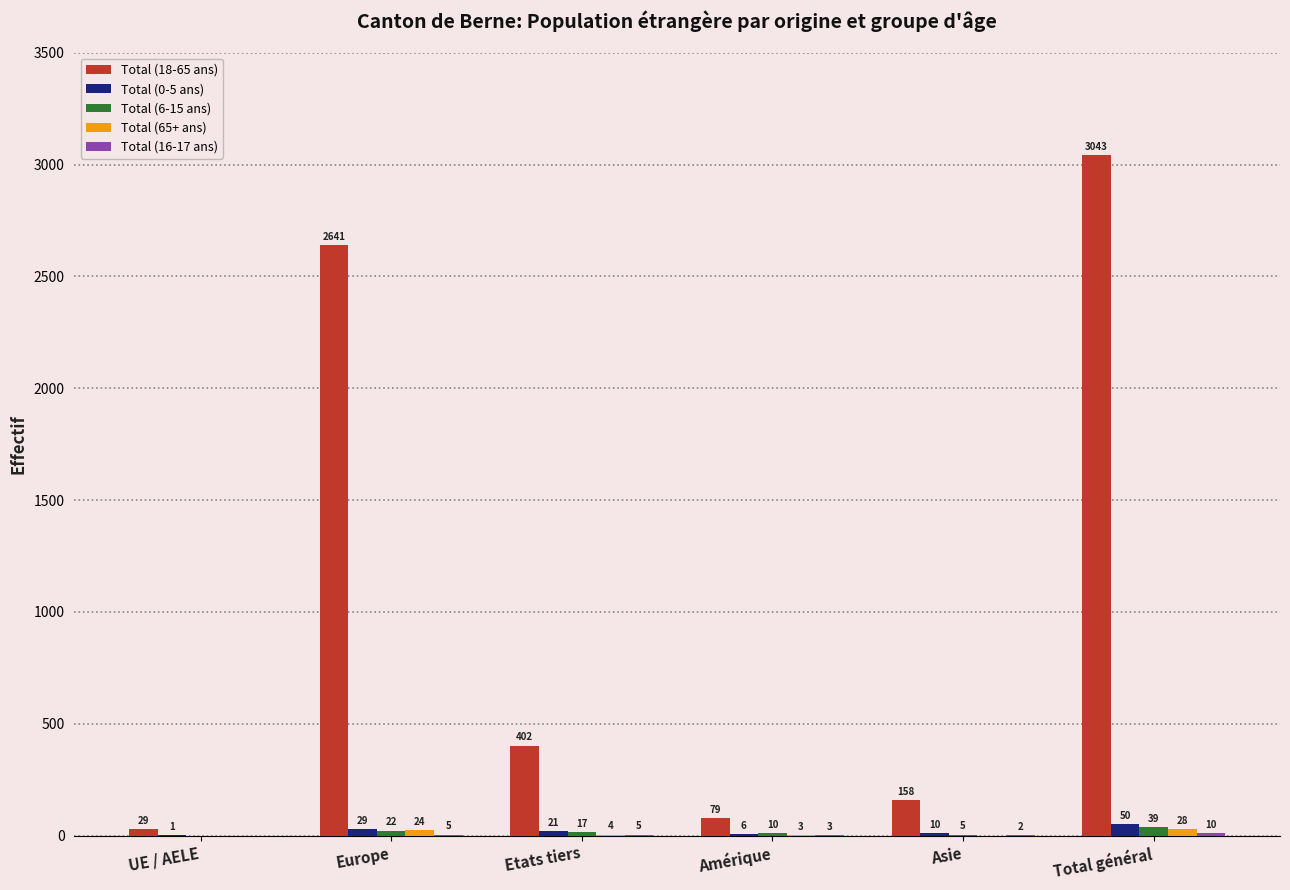

What is the sum of all Total (18-65 ans) values?

6352